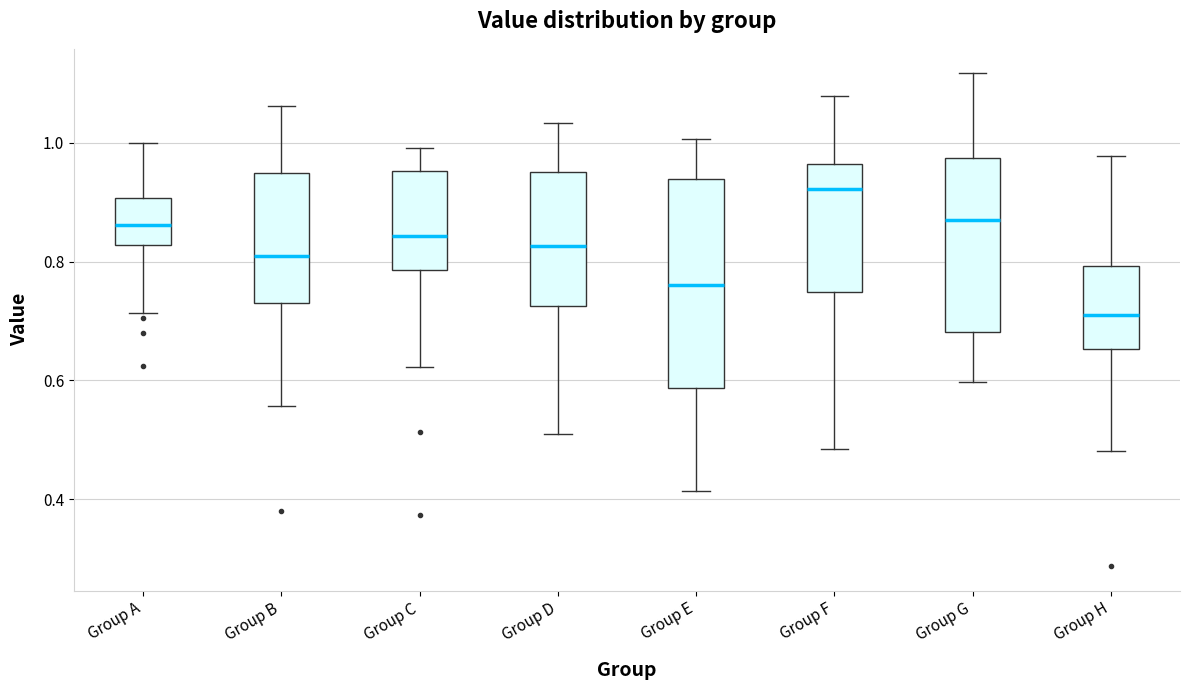

Reading left to right, transcribe this box plot: for each box, give where its median line is, the range the box spans, and where its two whiskers end, as read against the y-axis. The values are not printed on the chart, so give them approximately, as read against the axis.

Group A: median 0.86, box 0.82 to 0.90, whiskers 0.72 to 1.00
Group B: median 0.80, box 0.74 to 0.94, whiskers 0.56 to 1.06
Group C: median 0.84, box 0.78 to 0.96, whiskers 0.62 to 1.00
Group D: median 0.82, box 0.72 to 0.96, whiskers 0.52 to 1.04
Group E: median 0.76, box 0.58 to 0.94, whiskers 0.42 to 1.00
Group F: median 0.92, box 0.74 to 0.96, whiskers 0.48 to 1.08
Group G: median 0.86, box 0.68 to 0.98, whiskers 0.60 to 1.12
Group H: median 0.72, box 0.66 to 0.80, whiskers 0.48 to 0.98